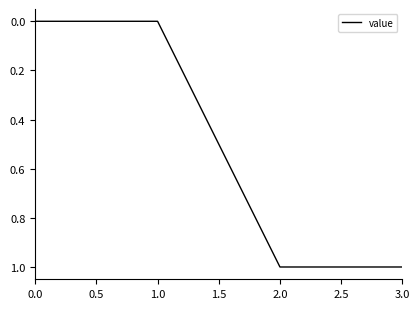

What position from the right is 3.0?

1